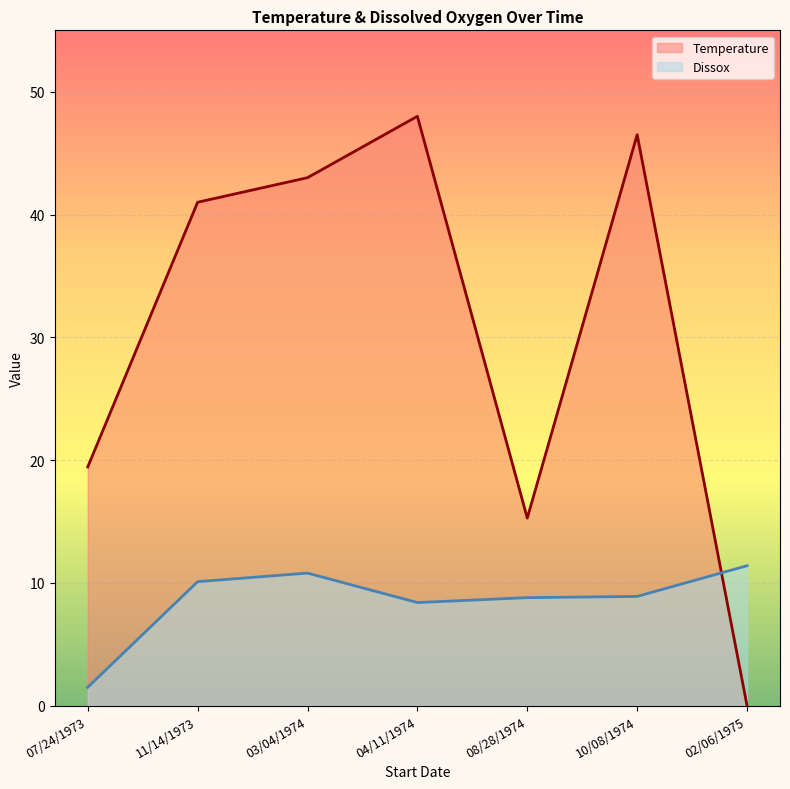

What is the greatest value displayed?

48.0